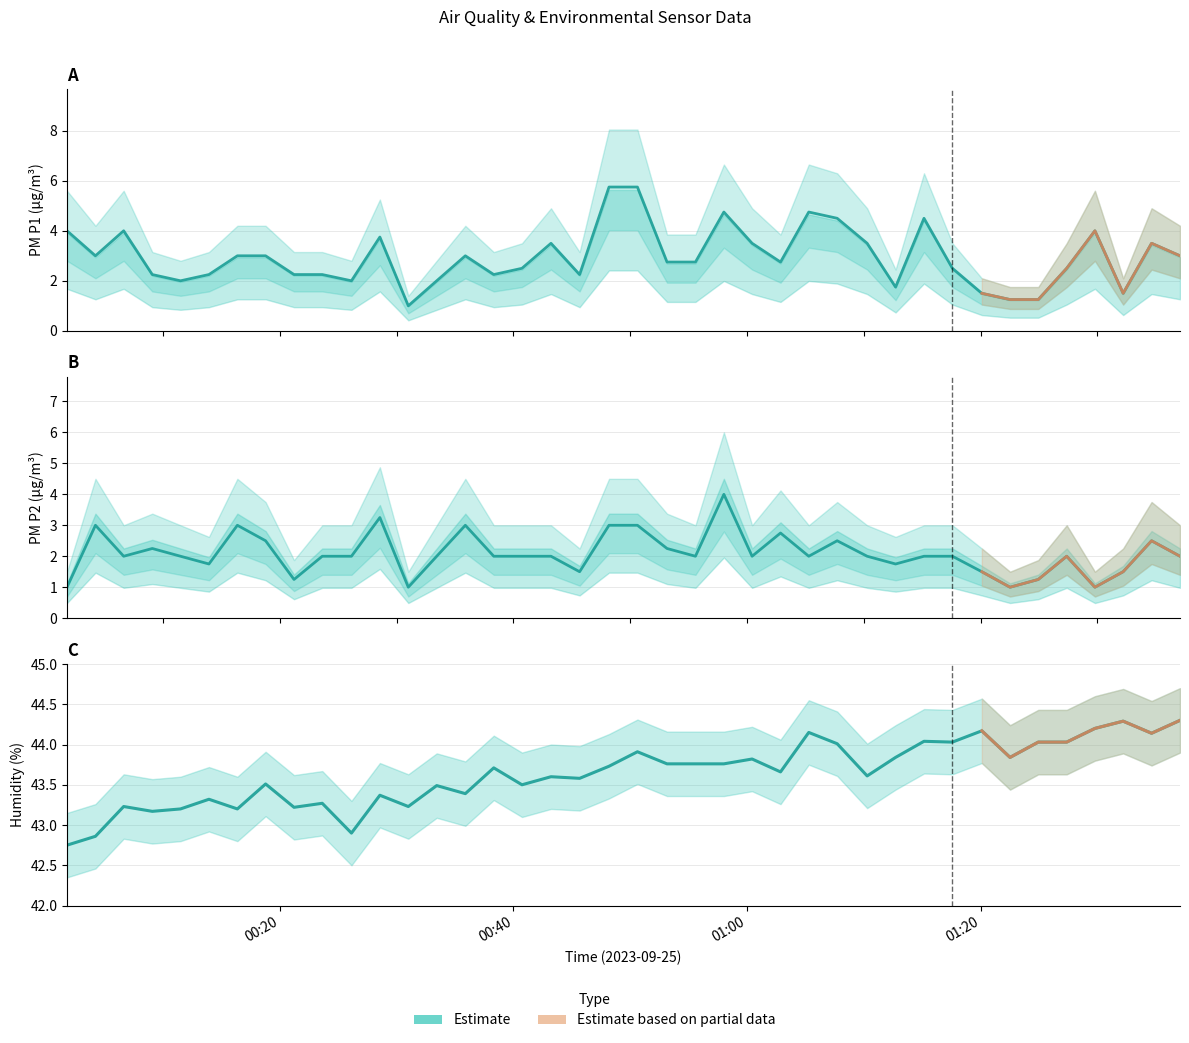

How many data points does each series have?

40